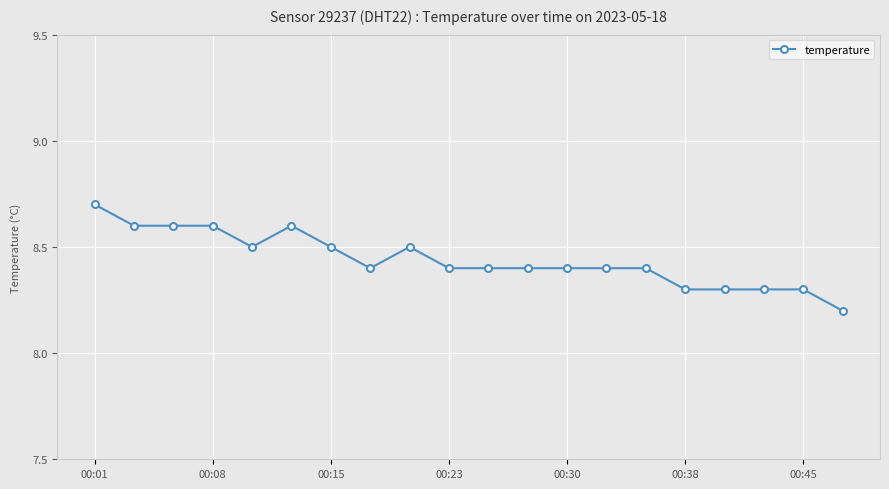

What is the value of the 2nd point from the left?

8.6